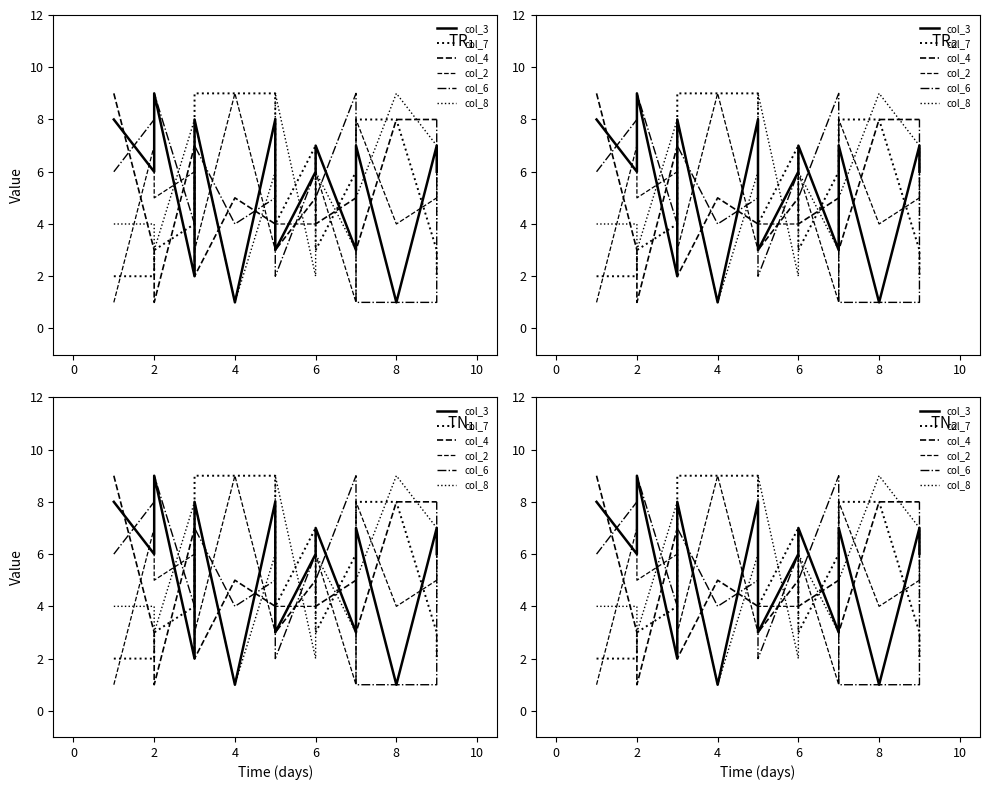

How many values in the col_6 series exceed 5?

7